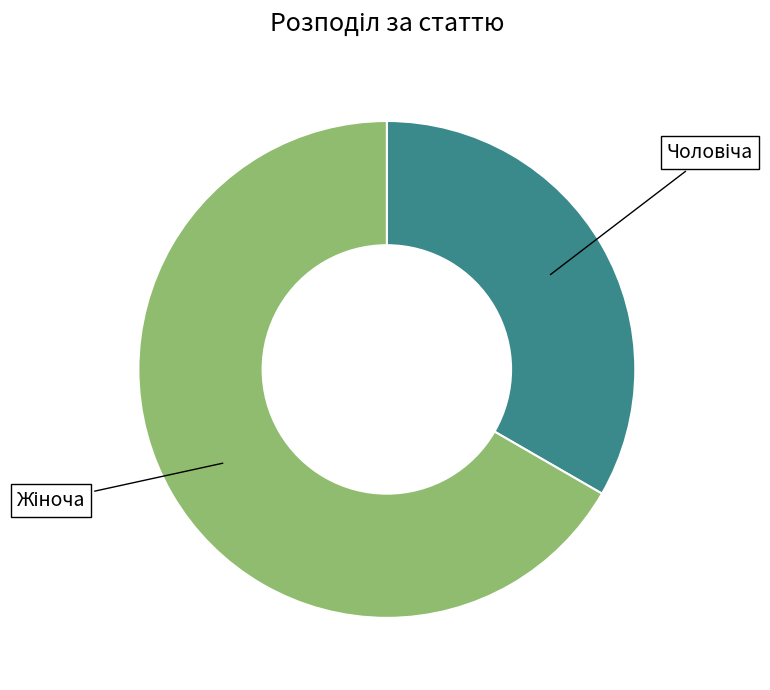

Is there a majority slice in this chart?

Yes